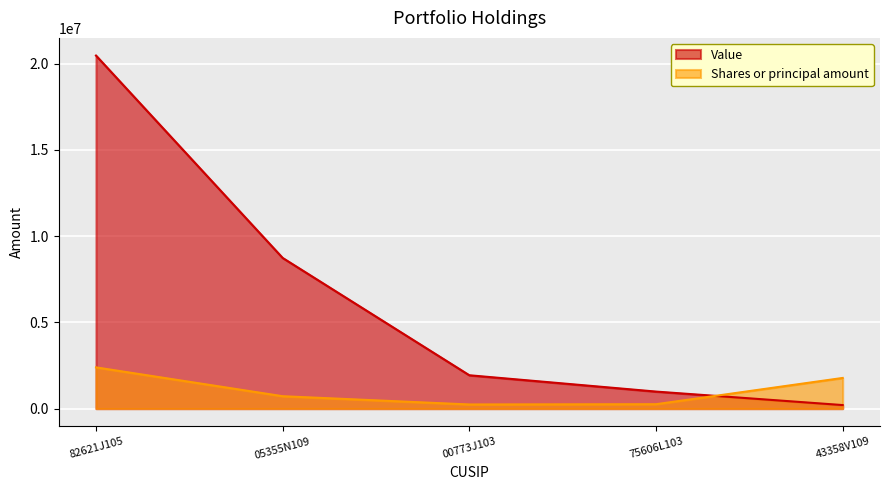

Is it true that Shares or principal amount equals 251885 at 05355N109?

False